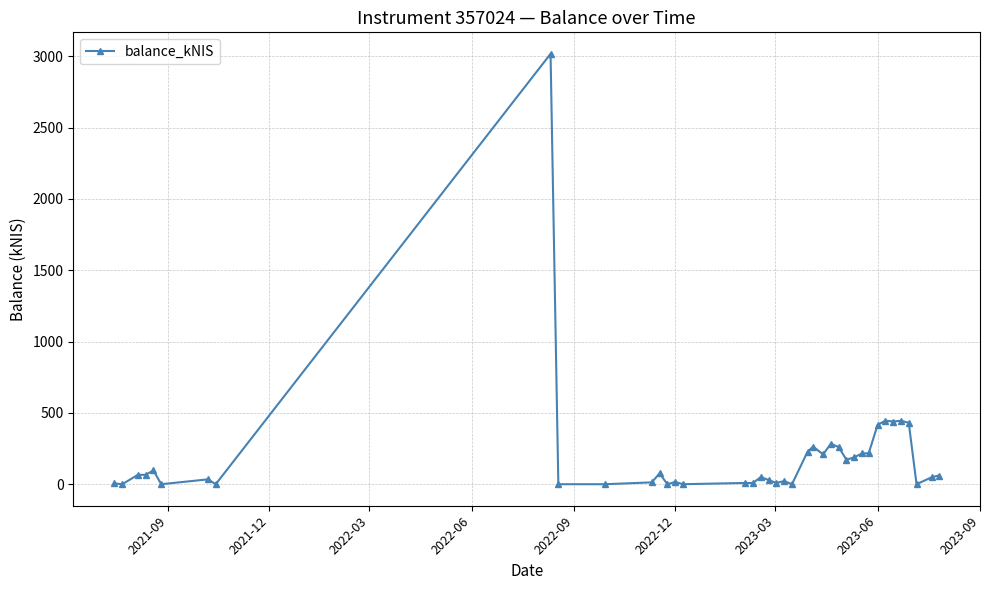

What is the value of the 28th point from the left?

260.1